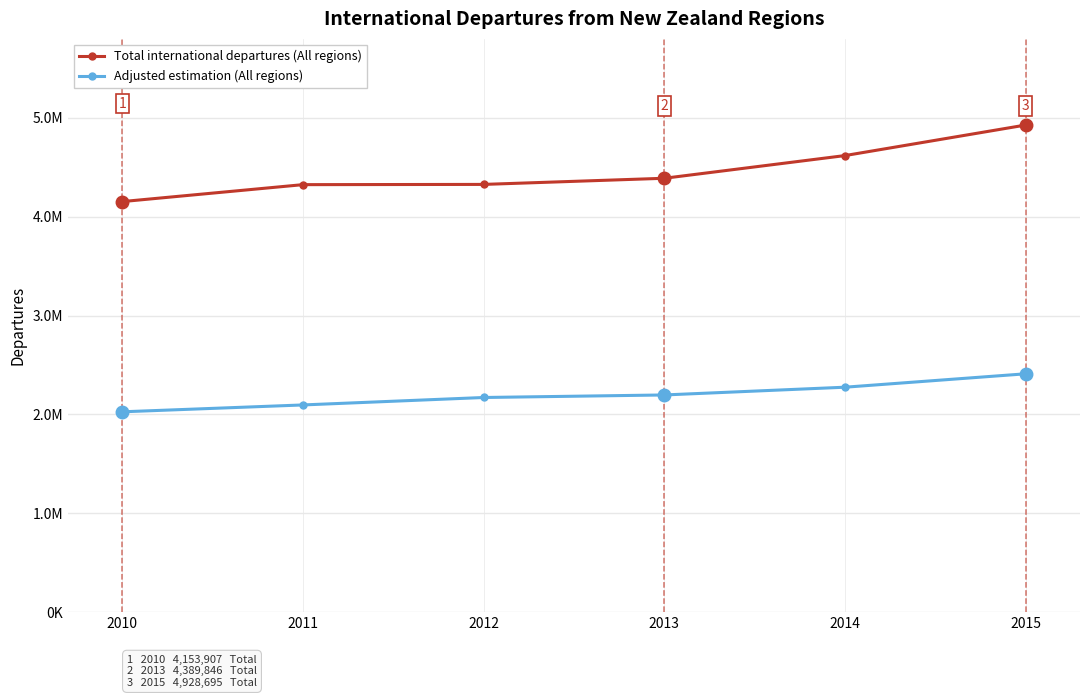

What are all the series names shown in the legend?

Total international departures (All regions), Adjusted estimation (All regions)